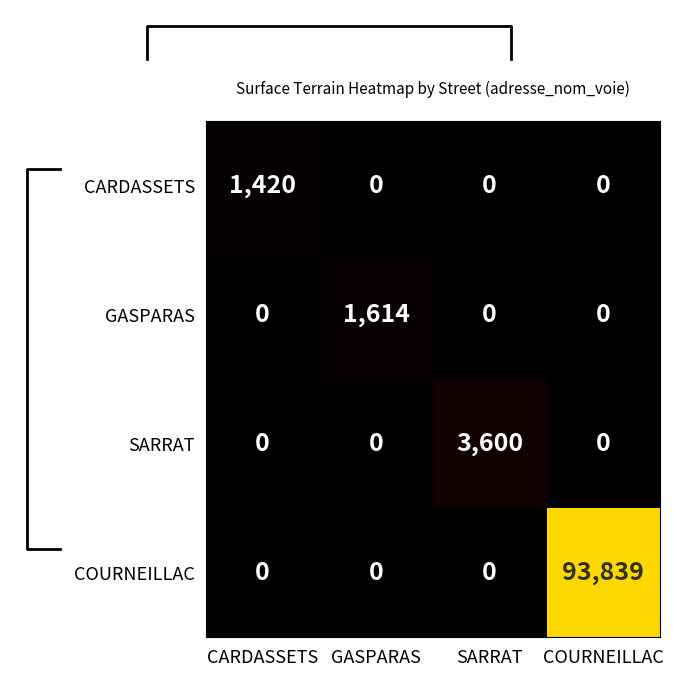

Is it true that CARDASSETS equals 0 at COURNEILLAC?

True